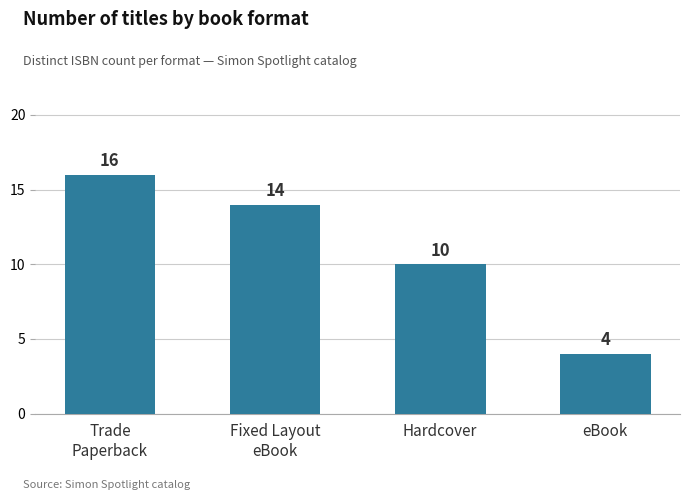

Reading right to left, what are all the values shown in this chart?

eBook=4	Hardcover=10	Fixed Layout
eBook=14	Trade
Paperback=16